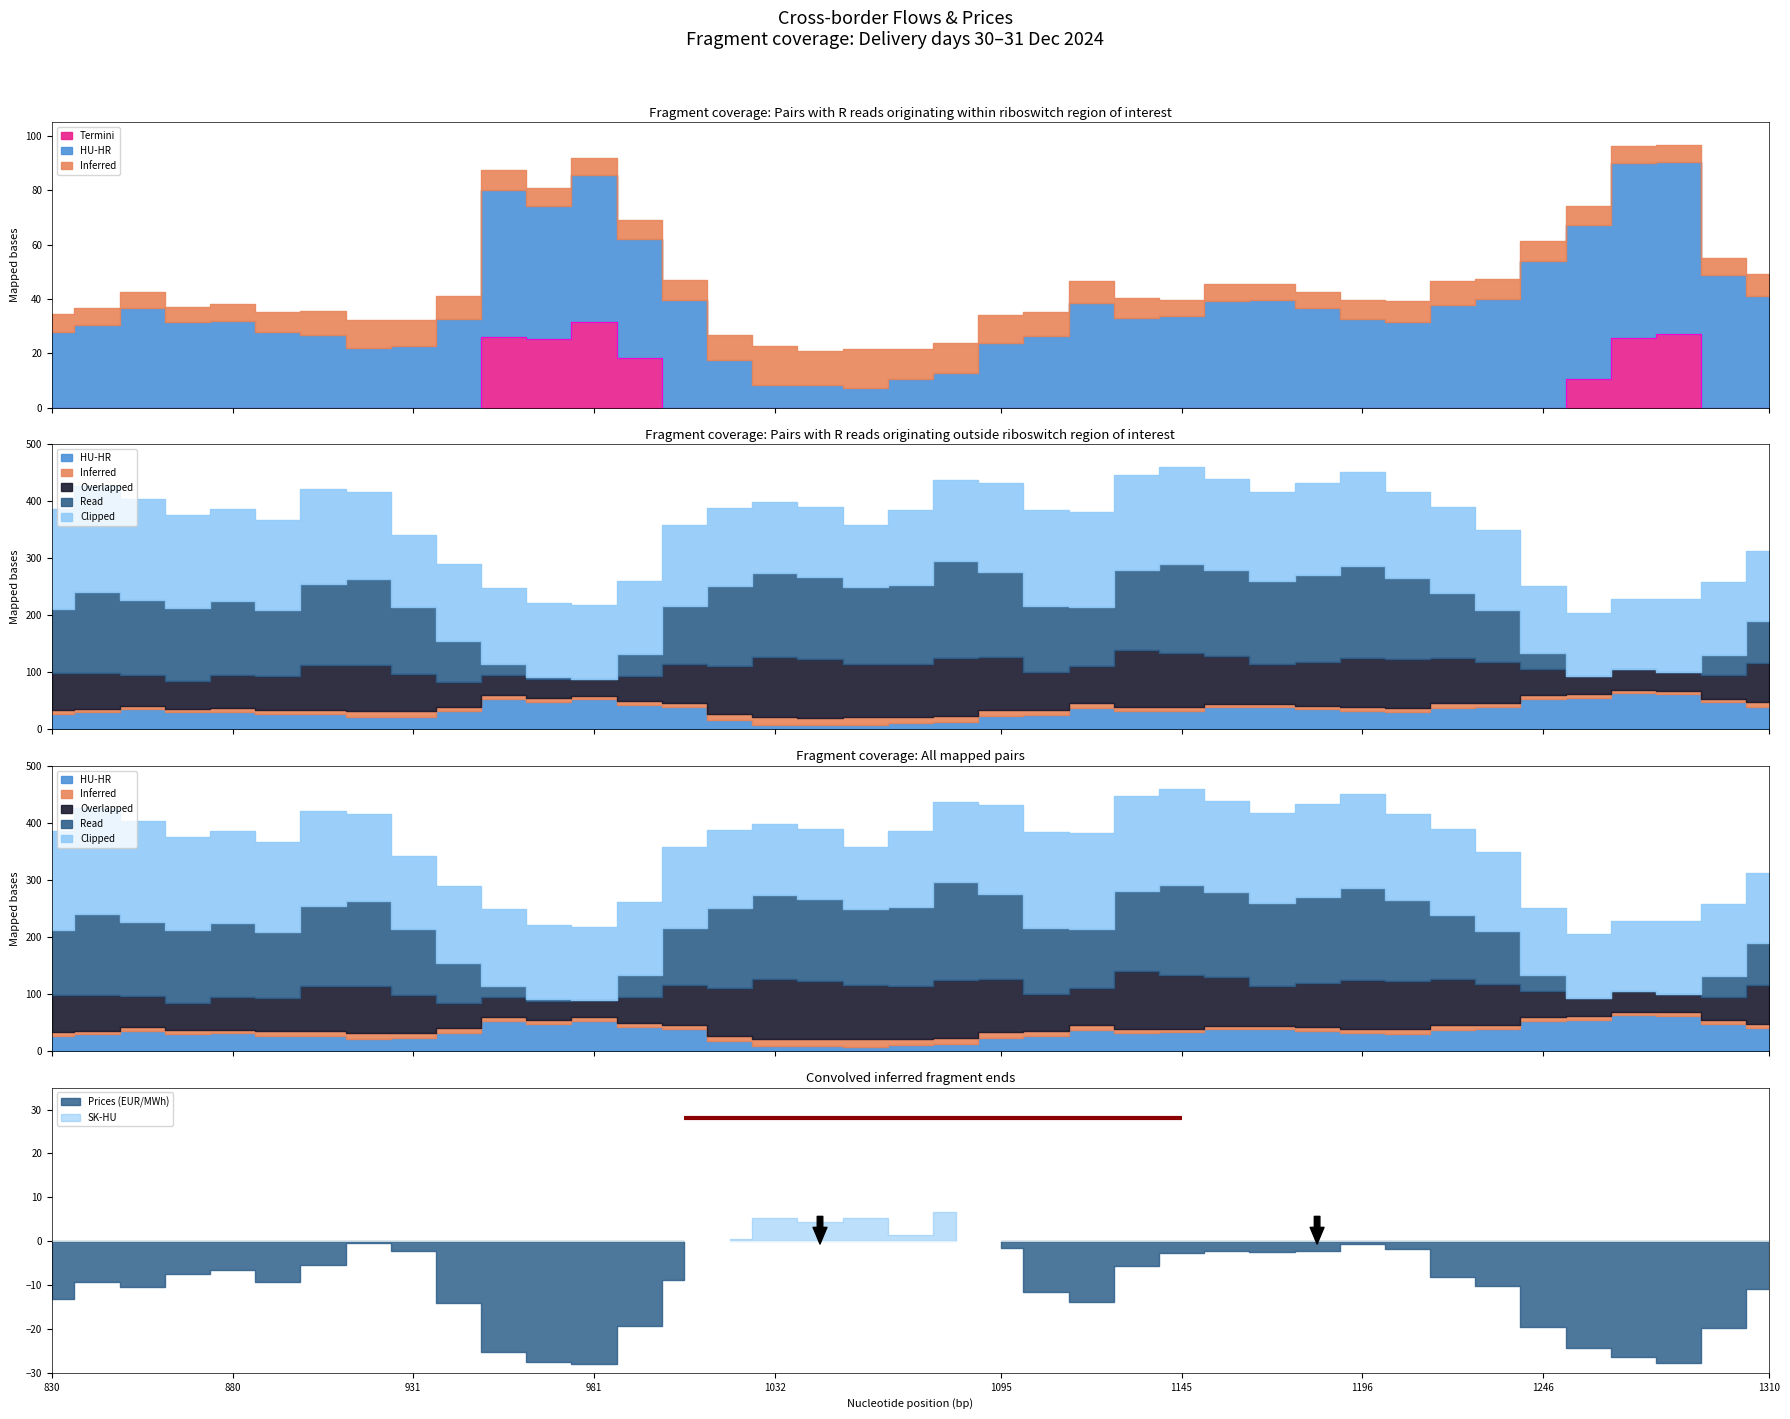

The value at 23 is -15.4. True or false?

False